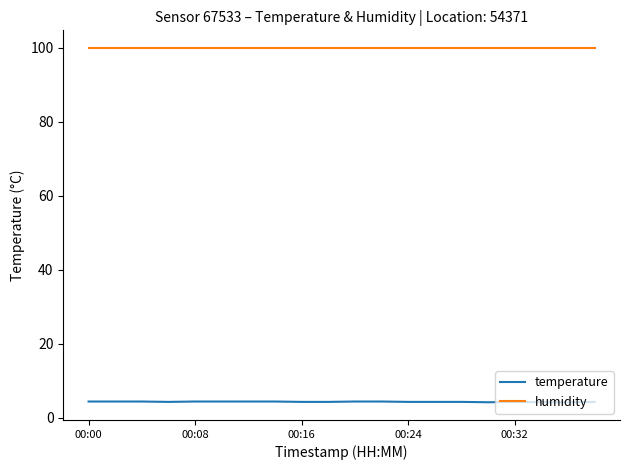

Rank the series by their maximum value, from lowest to highest.

temperature, humidity